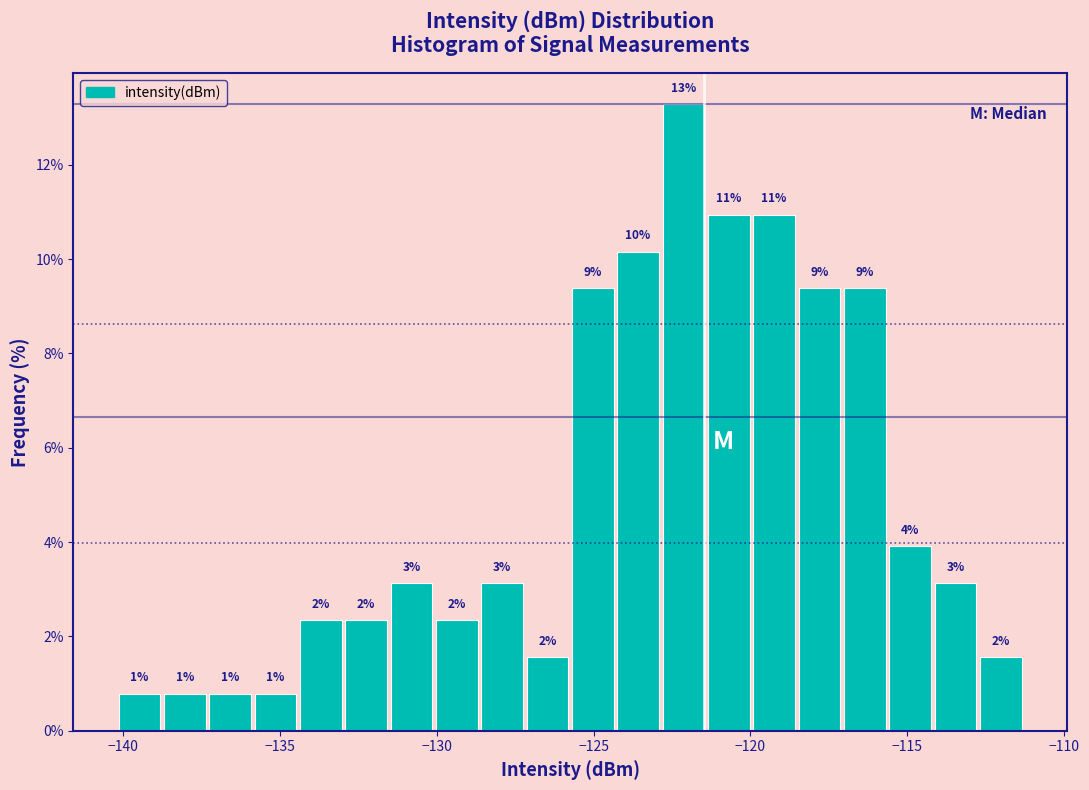

Read against the x-axis, roughly where is the centre of the tallest bar?

-122.0